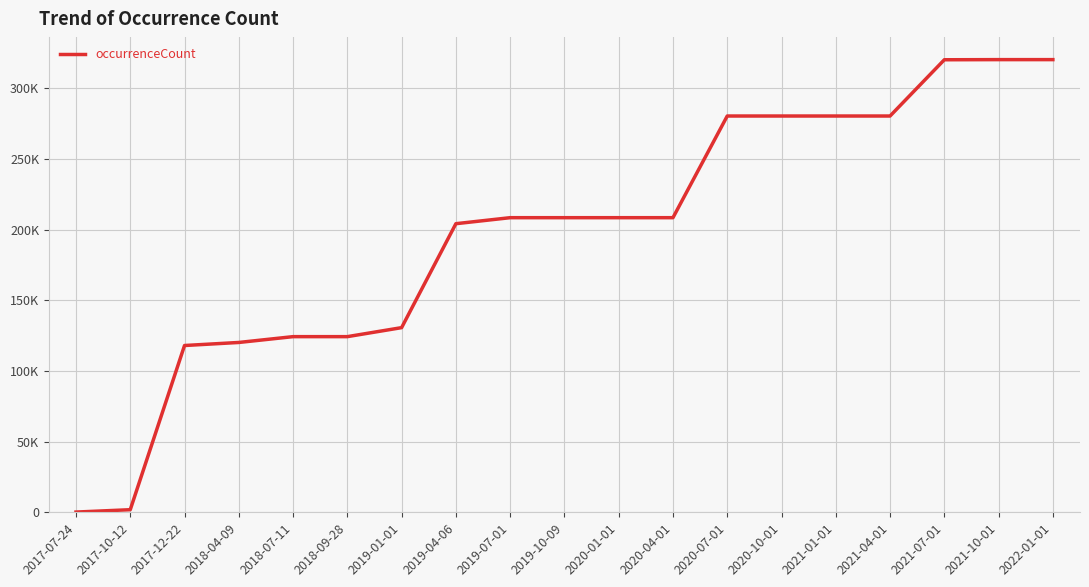

Does the chart display data point markers on the line(s)?

No